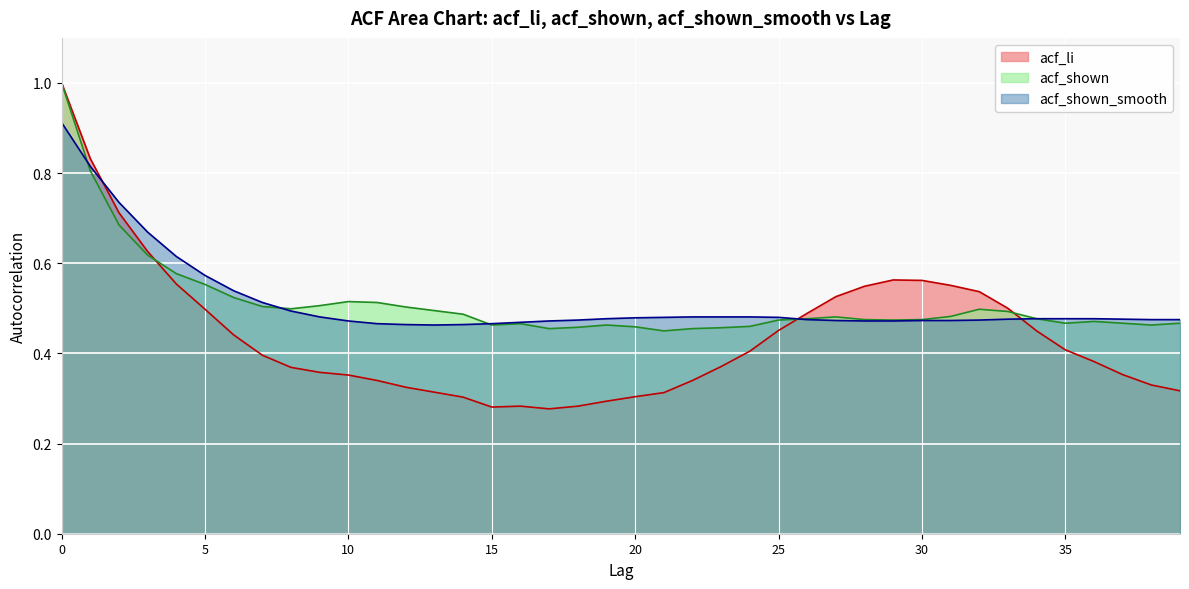

Does the chart display data point markers on the line(s)?

No